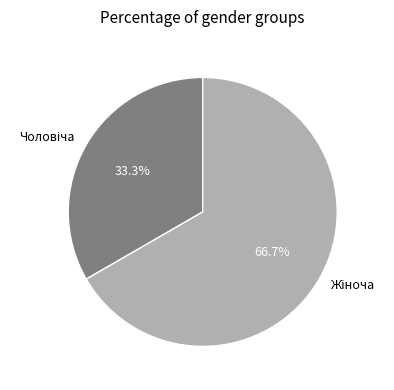

Does any single category account for the majority?

Yes